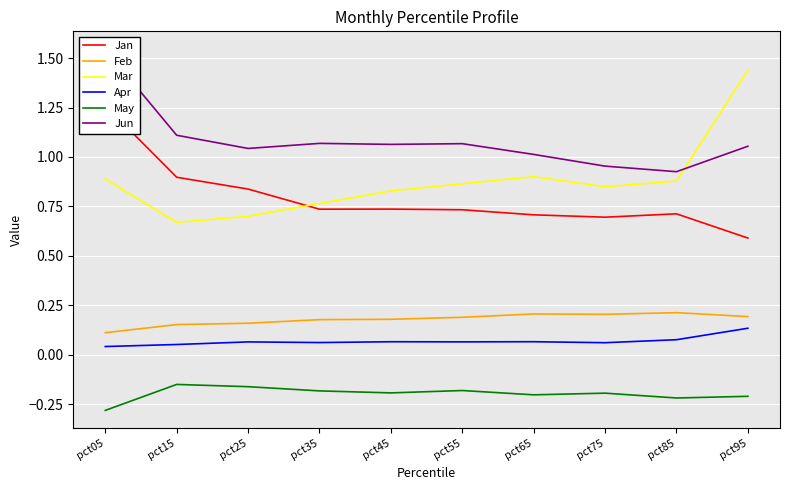

Reading right to left, list all the values displayed in this chart.

Jan: pct95=0.6	pct85=0.7	pct75=0.7	pct65=0.7	pct55=0.7	pct45=0.7	pct35=0.7	pct25=0.8	pct15=0.9	pct05=1.3
Feb: pct95=0.2	pct85=0.2	pct75=0.2	pct65=0.2	pct55=0.2	pct45=0.2	pct35=0.2	pct25=0.2	pct15=0.2	pct05=0.1
Mar: pct95=1.4	pct85=0.9	pct75=0.8	pct65=0.9	pct55=0.9	pct45=0.8	pct35=0.8	pct25=0.7	pct15=0.7	pct05=0.9
Apr: pct95=0.1	pct85=0.1	pct75=0.1	pct65=0.1	pct55=0.1	pct45=0.1	pct35=0.1	pct25=0.1	pct15=0.1	pct05=0.0
May: pct95=-0.2	pct85=-0.2	pct75=-0.2	pct65=-0.2	pct55=-0.2	pct45=-0.2	pct35=-0.2	pct25=-0.2	pct15=-0.2	pct05=-0.3
Jun: pct95=1.1	pct85=0.9	pct75=1.0	pct65=1.0	pct55=1.1	pct45=1.1	pct35=1.1	pct25=1.0	pct15=1.1	pct05=1.5